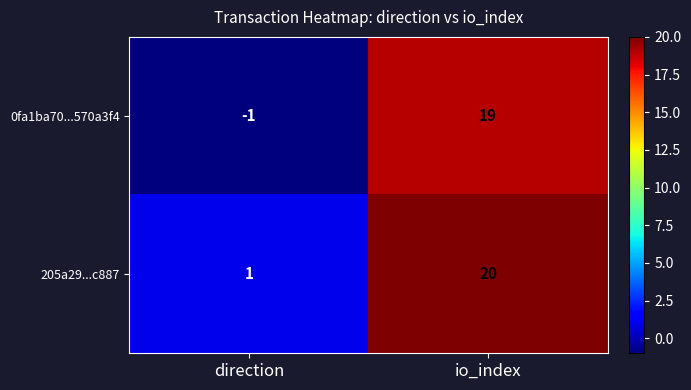

The 205a29...c887 series shows 1 at direction. True or false?

True